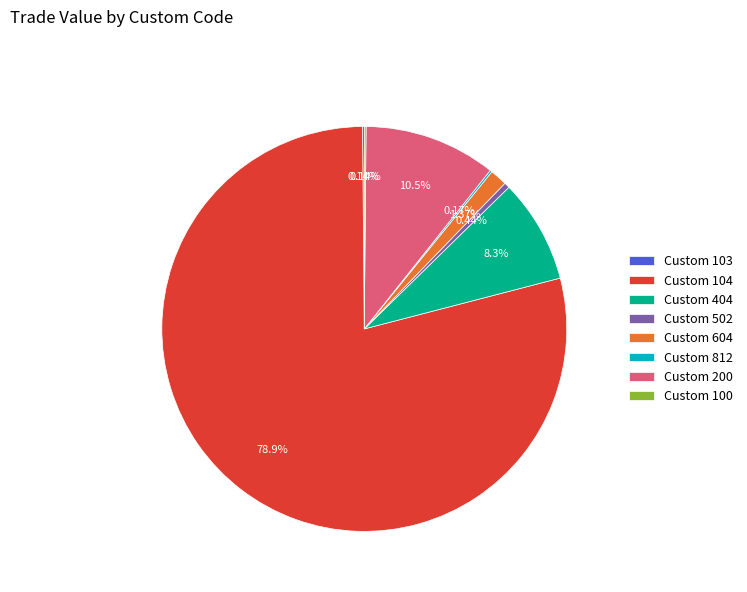

To the nearest percent, what is the average slice percentage?

12%